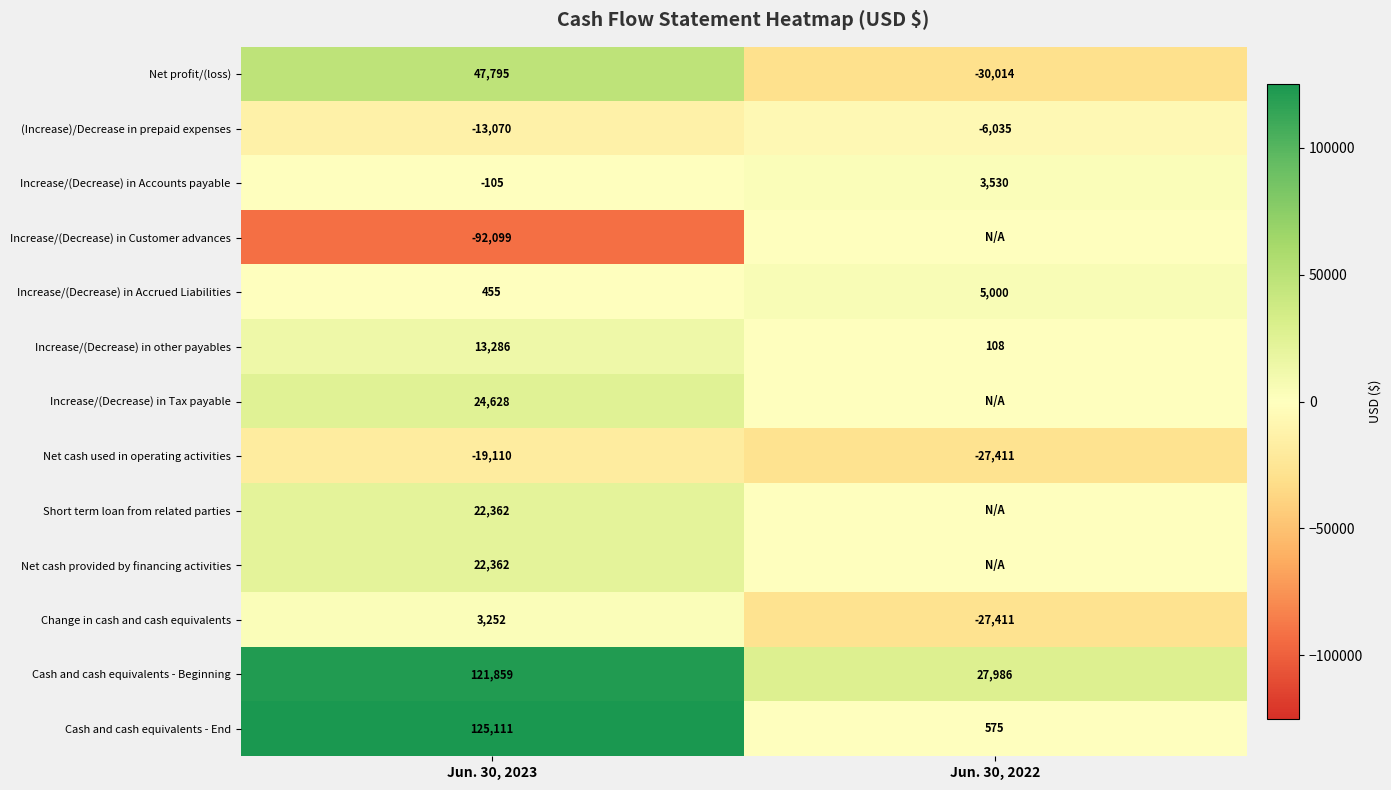

What is the sum of all Cash and cash equivalents - End values?

125686